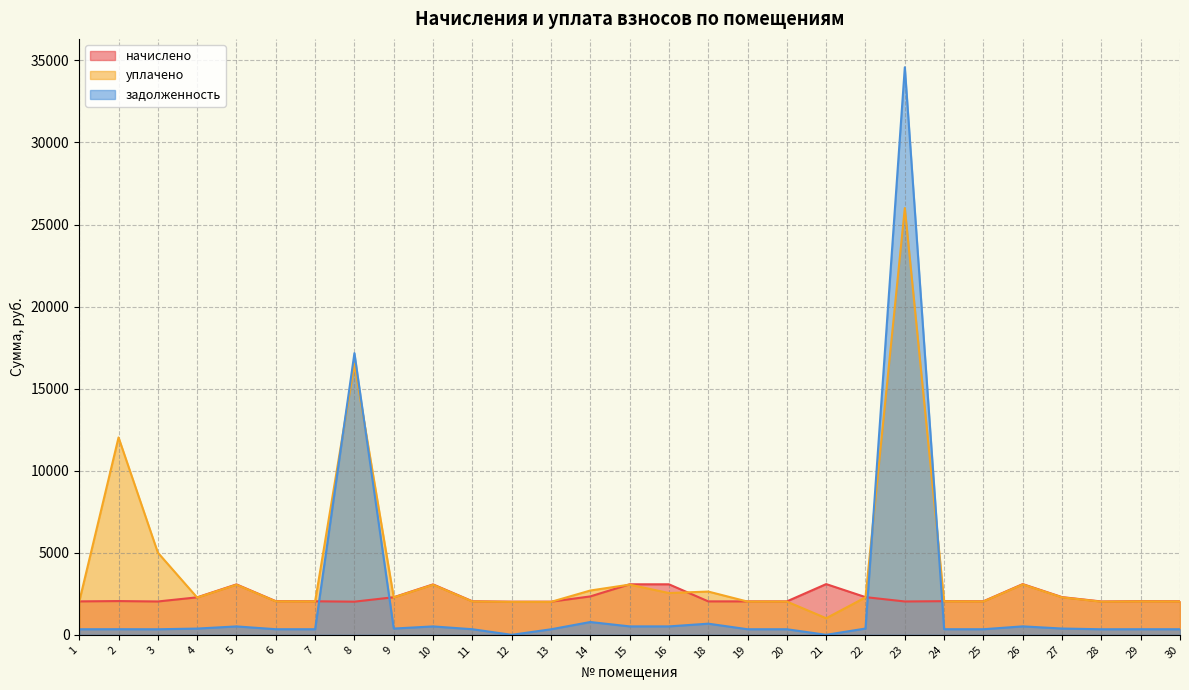

What is the approximate value of задолженность at 26?

515.0